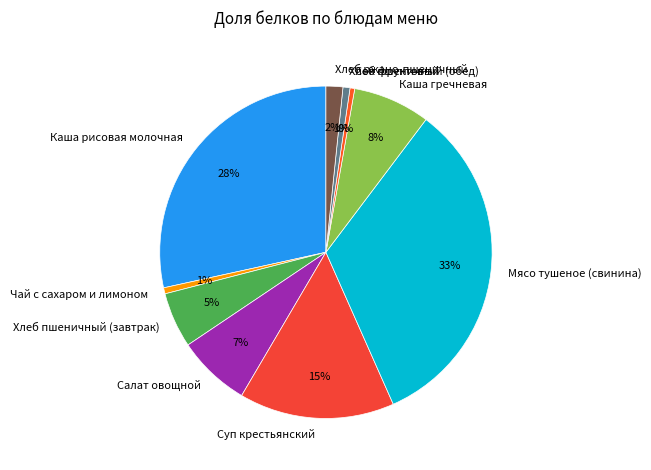

True or false: Каша рисовая молочная accounts for 28% of the total.

True